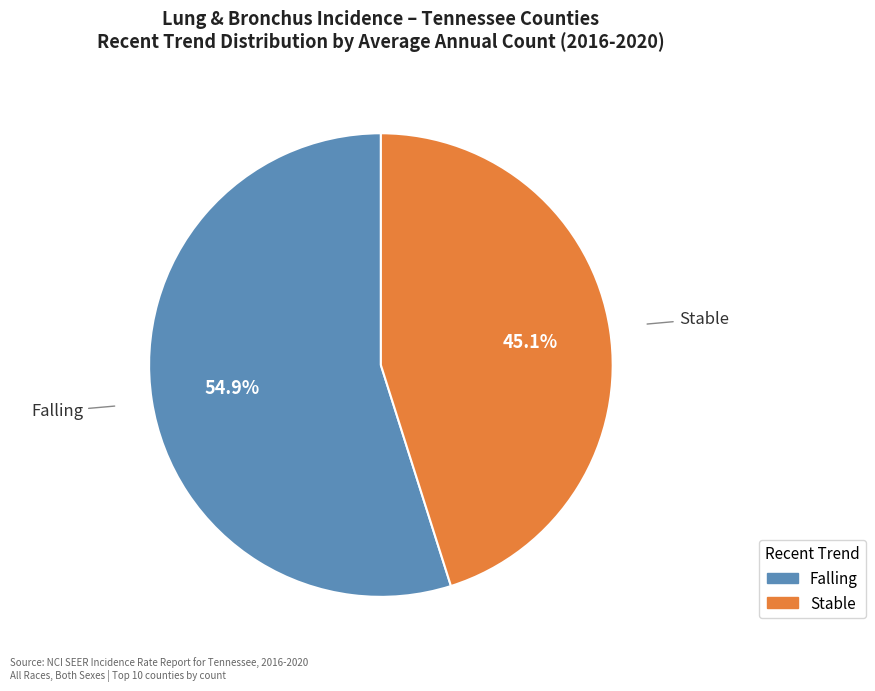

Is there any slice that represents more than half of the pie?

Yes